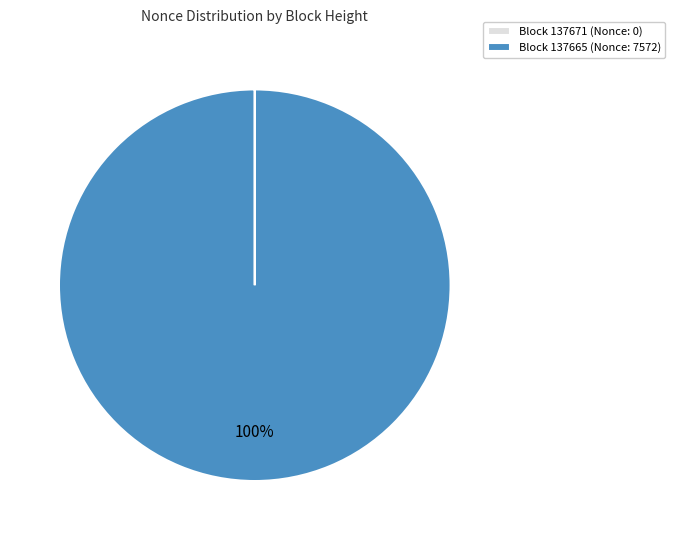

Which slice is the largest?

Block 137665 (Nonce: 7572)